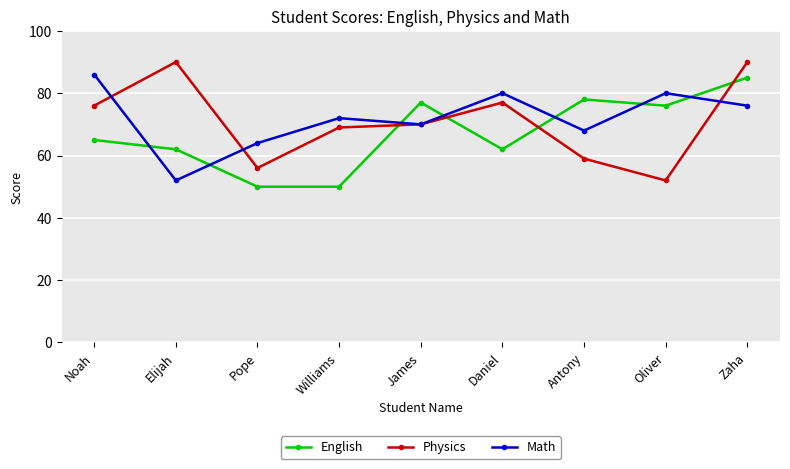

Which series has the largest total across all categories?

Math